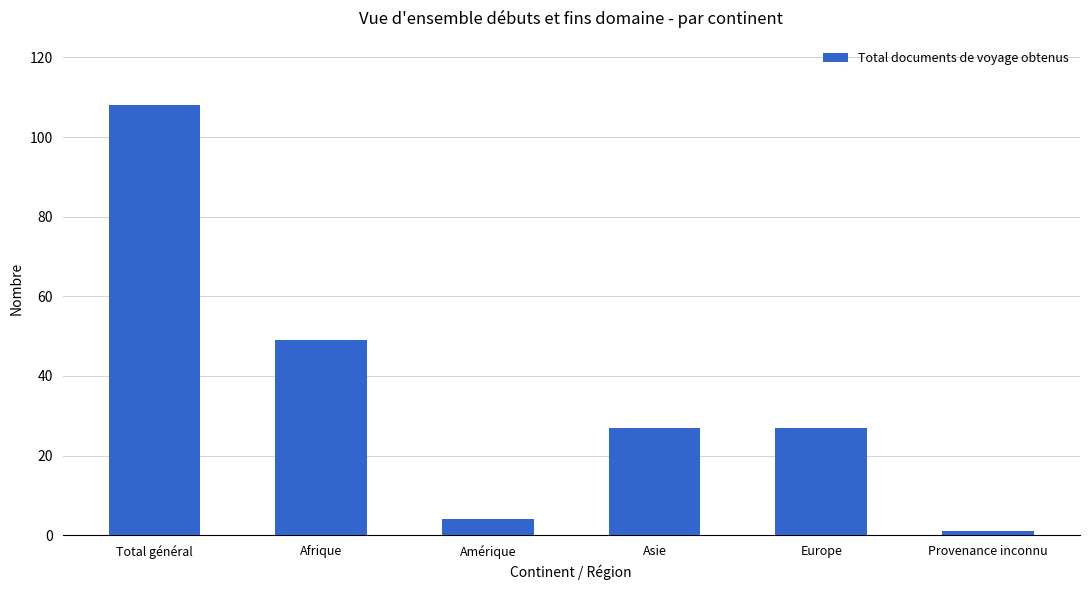

Where does the data first go above 27?

Total général